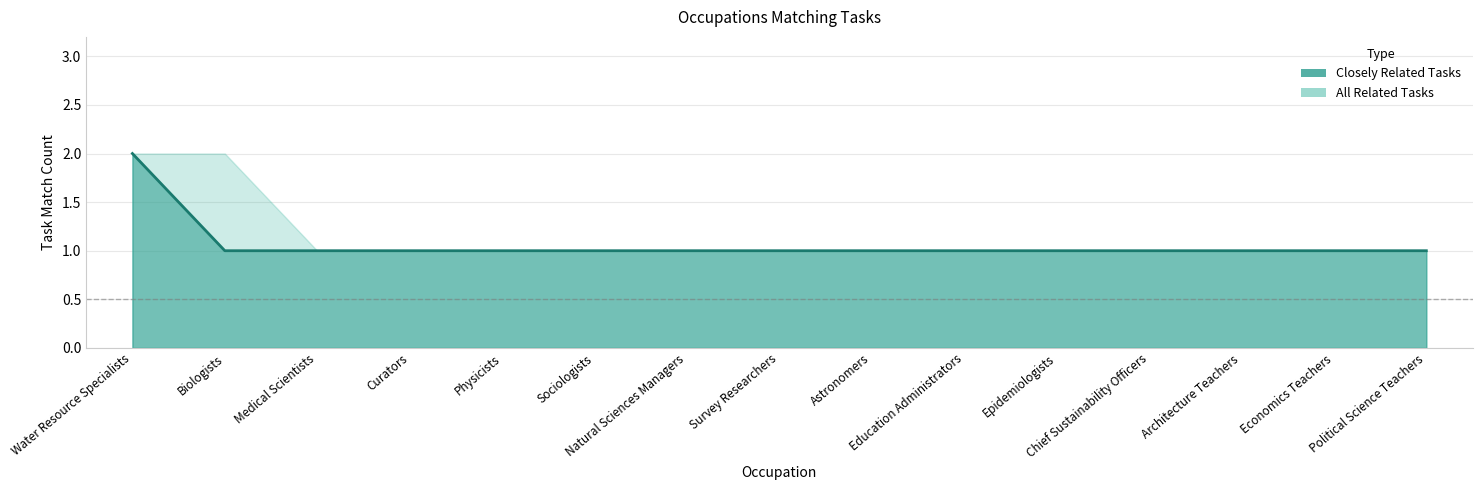

Count the values in the range 1 to 2.

15